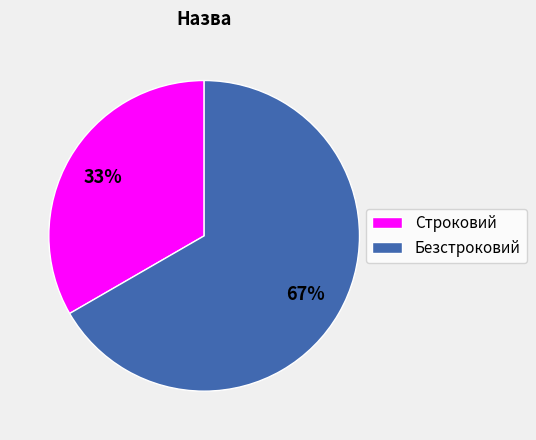

To the nearest percent, what is the average slice percentage?

50%